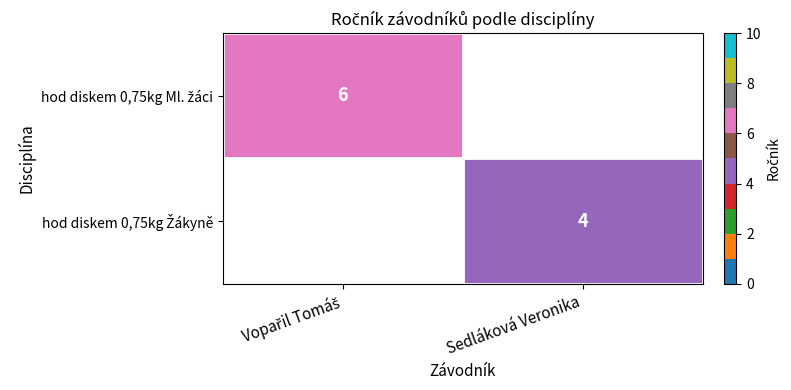

At which category does the chart reach its peak across all series?

Vopařil Tomáš